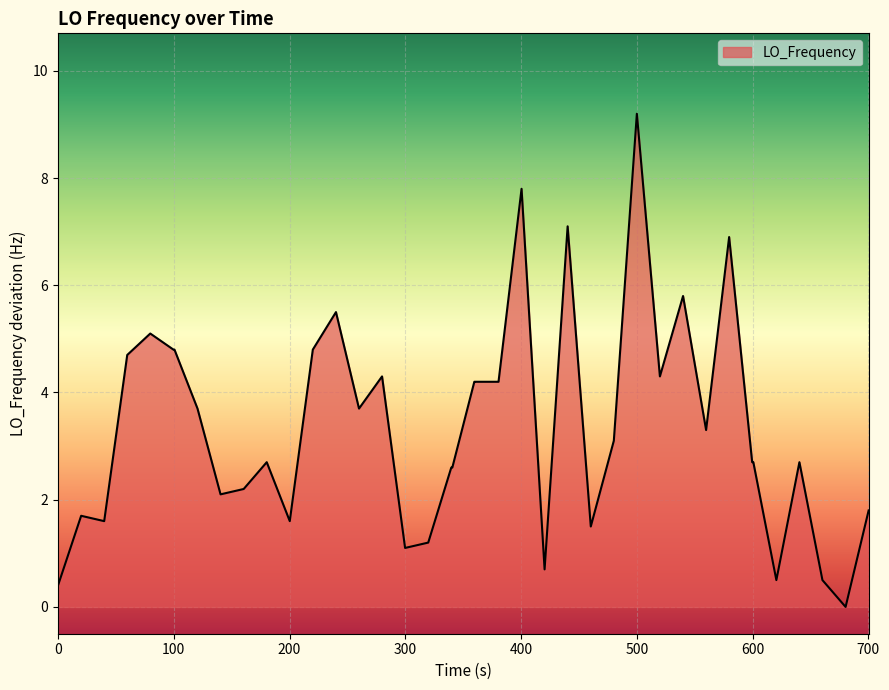

What is the maximum value shown in the chart?

9.2